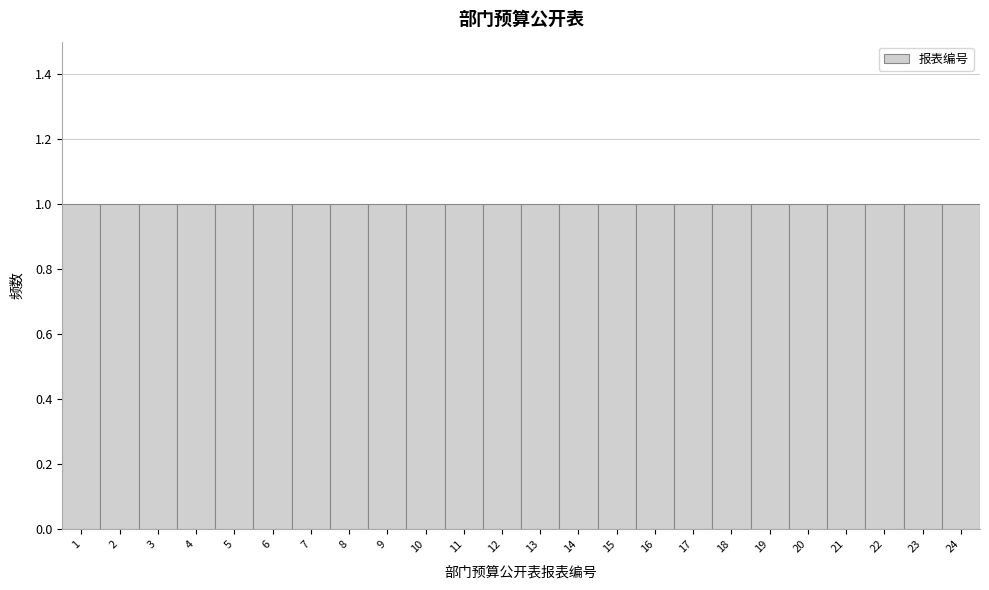

Reading left to right, list every bar in this chart as the range it spans on the x-axis followed by its height. The values are not printed on the chart, so give them approximately, as read against the axis.

0.5 to 1.5: 1
1.5 to 2.5: 1
2.5 to 3.5: 1
3.5 to 4.5: 1
4.5 to 5.5: 1
5.5 to 6.5: 1
6.5 to 7.5: 1
7.5 to 8.5: 1
8.5 to 9.5: 1
9.5 to 10.5: 1
10.5 to 11.5: 1
11.5 to 12.5: 1
12.5 to 13.5: 1
13.5 to 14.5: 1
14.5 to 15.5: 1
15.5 to 16.5: 1
16.5 to 17.5: 1
17.5 to 18.5: 1
18.5 to 19.5: 1
19.5 to 20.5: 1
20.5 to 21.5: 1
21.5 to 22.5: 1
22.5 to 23.5: 1
23.5 to 24.5: 1